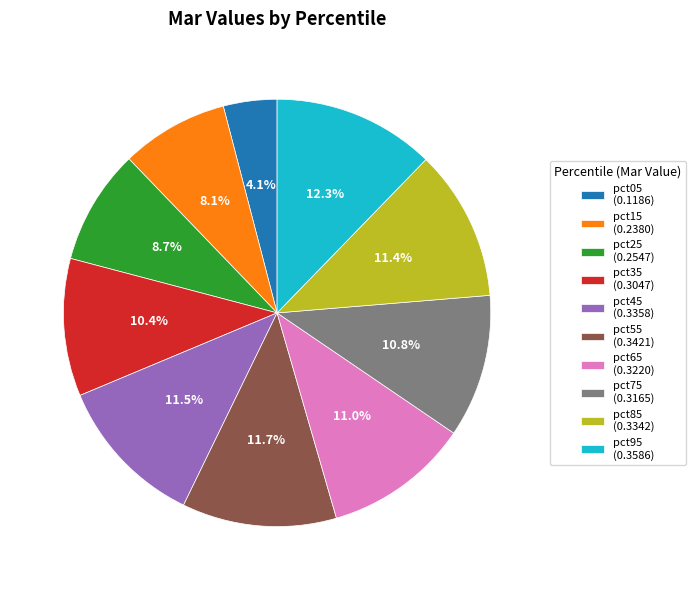

Is there a majority slice in this chart?

No